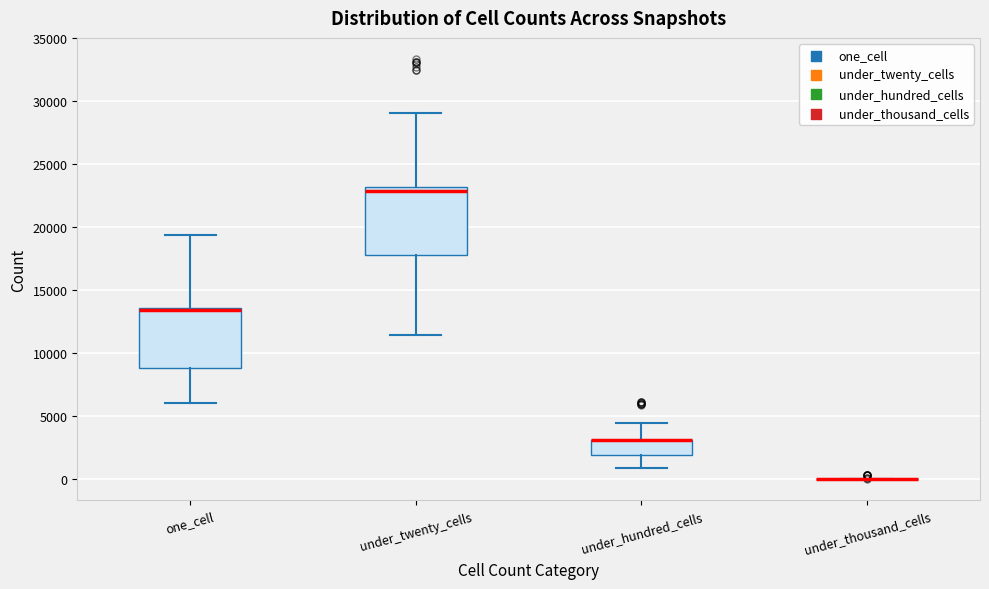

Where is the lower edge of the box for under_twenty_cells on the y-axis? The values are not printed on the chart, so give them approximately, as read against the axis.

18000